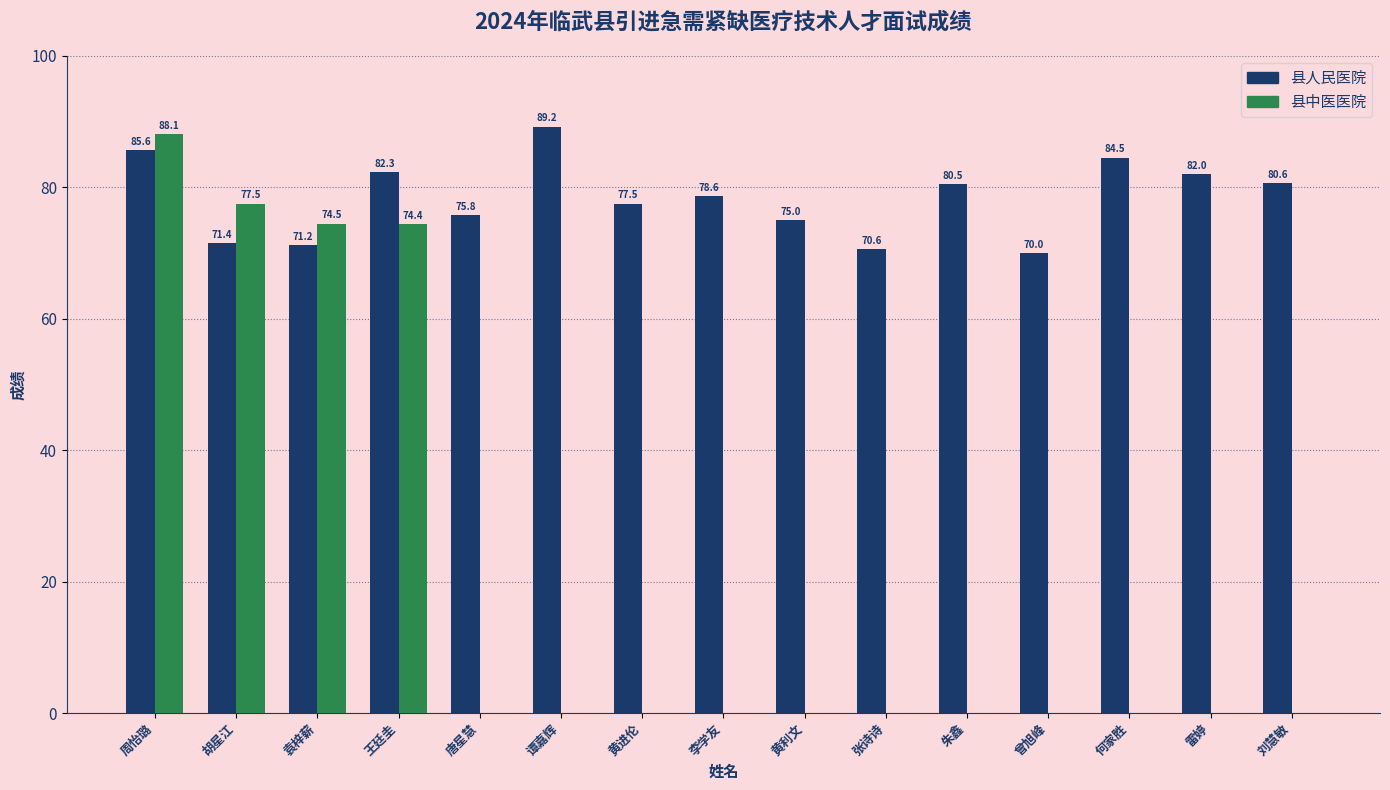

True or false: 县人民医院 has a value of 80.5 at 朱鑫.

True